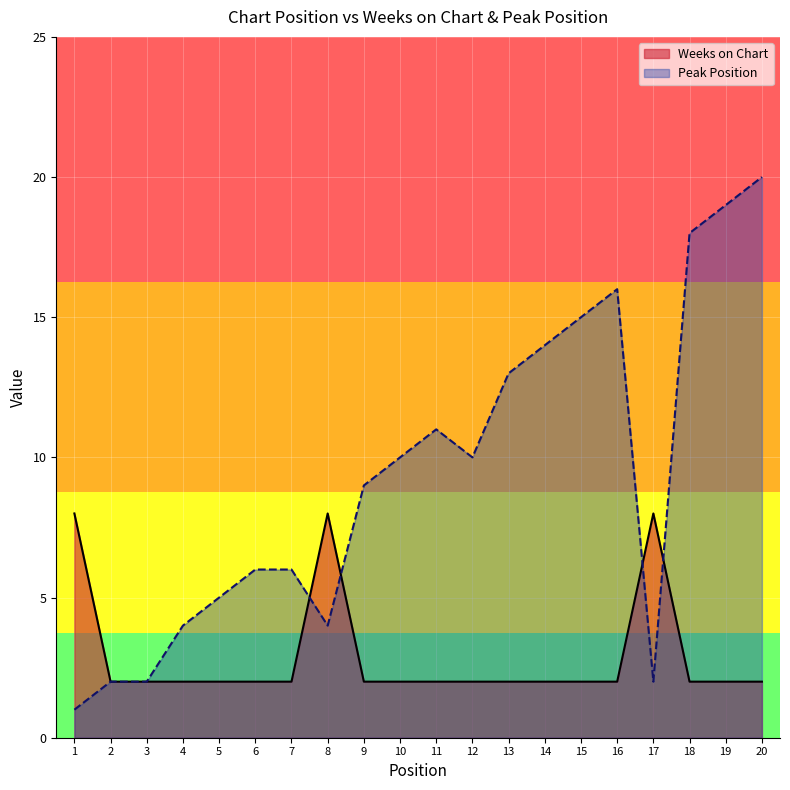

What is the difference between the highest and lowest values at 10?

8